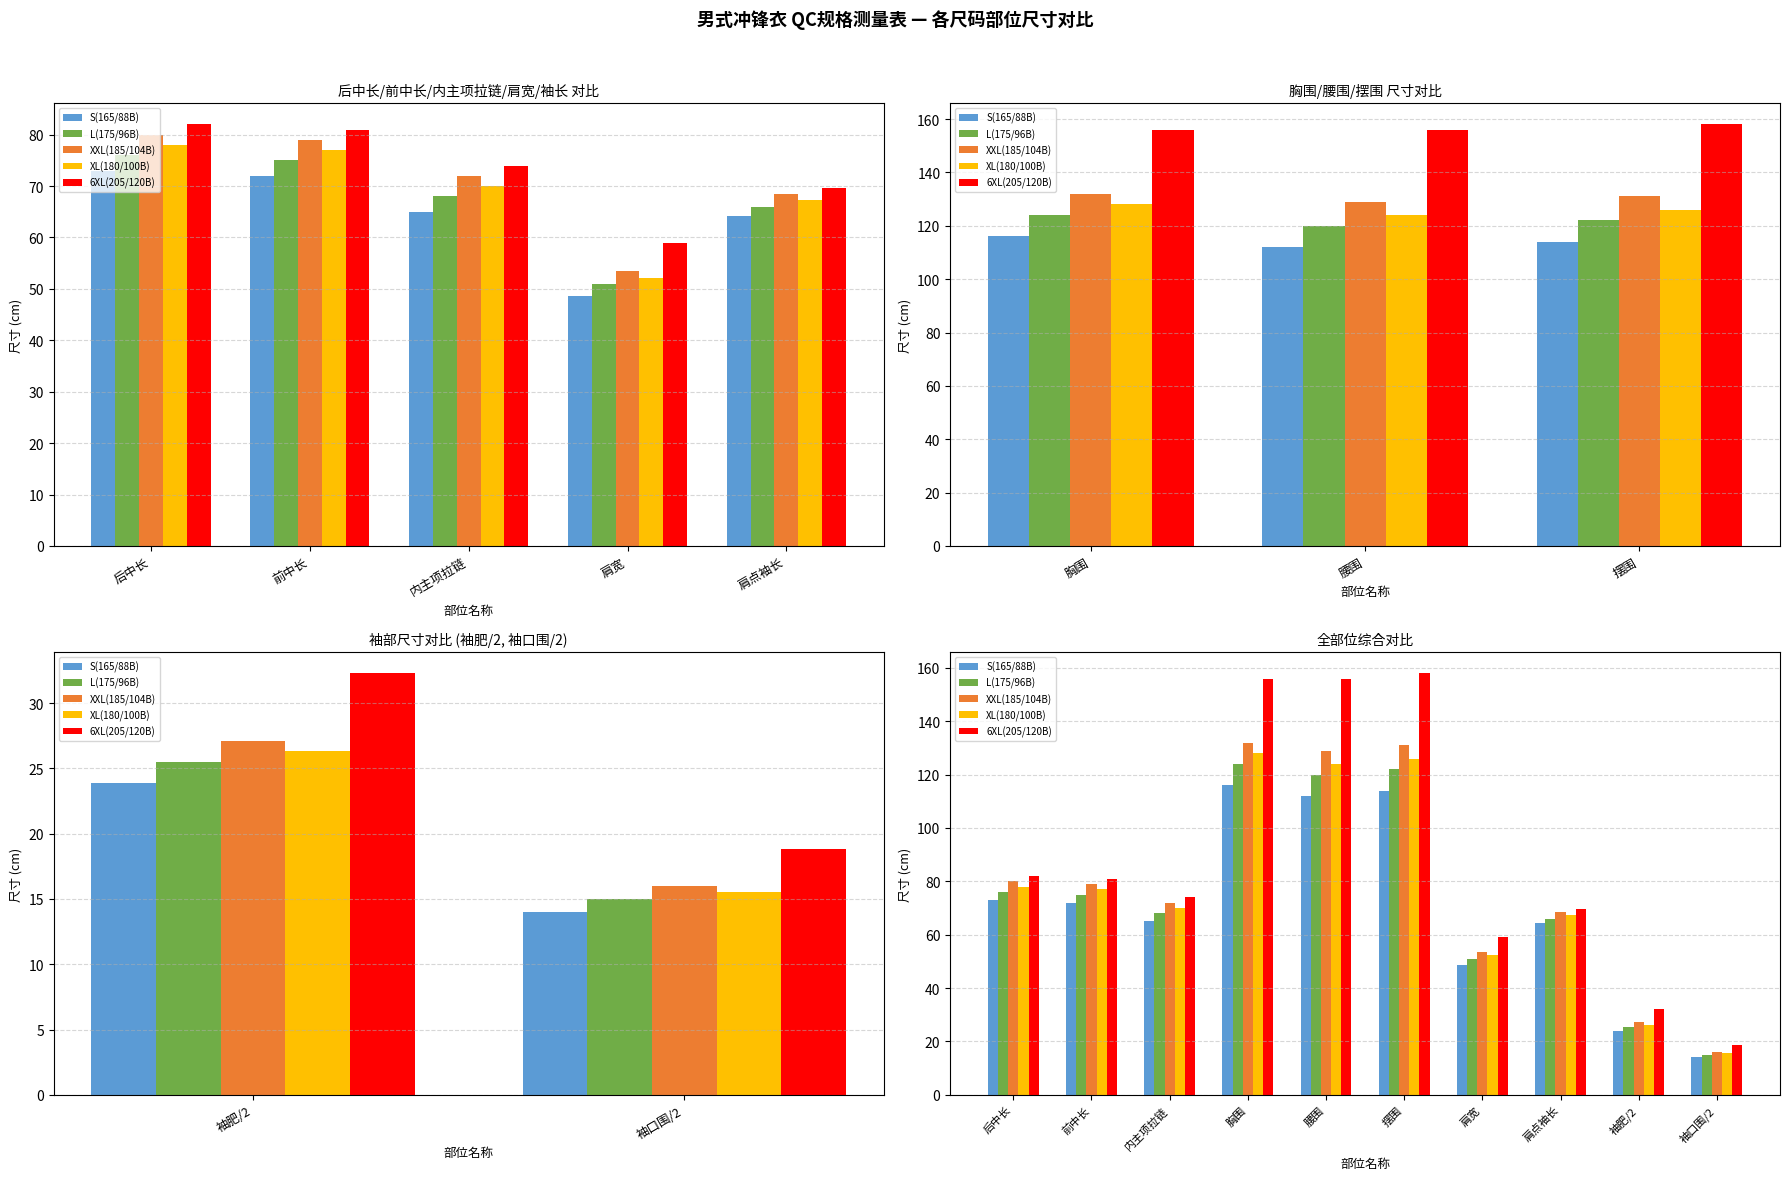

What is the average value of the 6XL(205/120B) series?

88.7